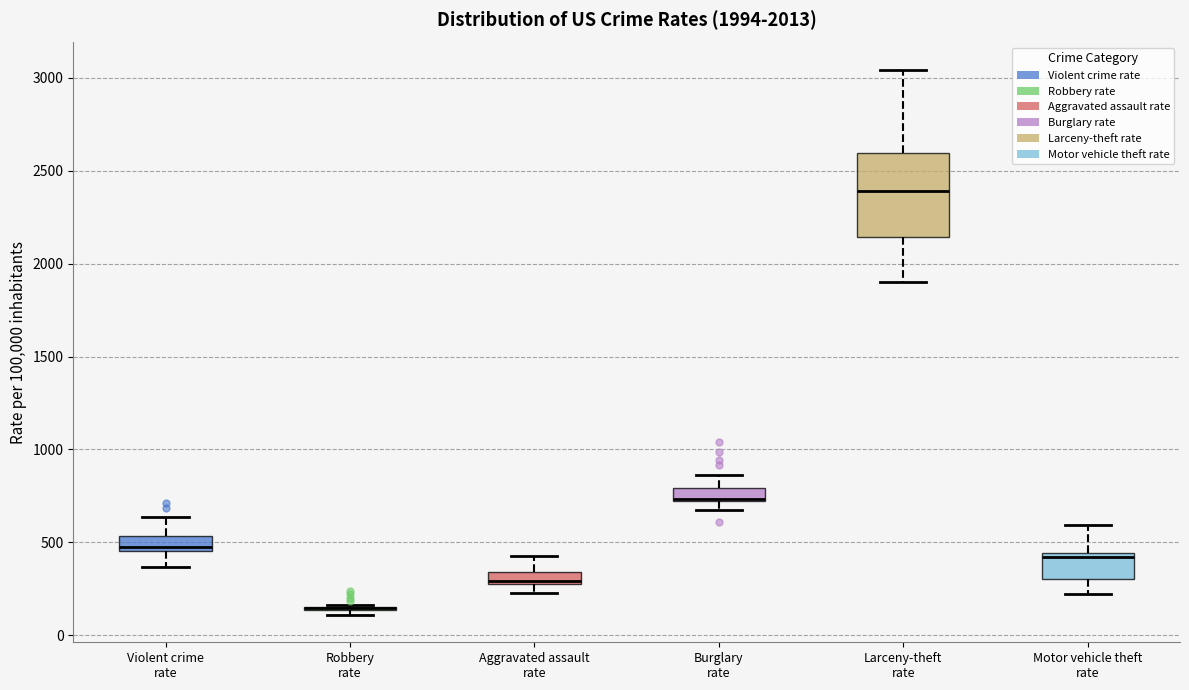

Which box is the tallest, from its lower edge to its upper edge?

Larceny-theft rate